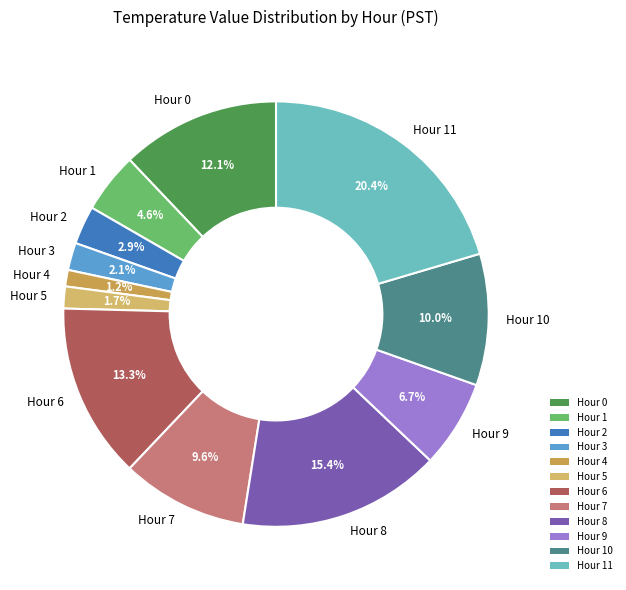

Does Hour 11 account for over 50% of the chart?

No